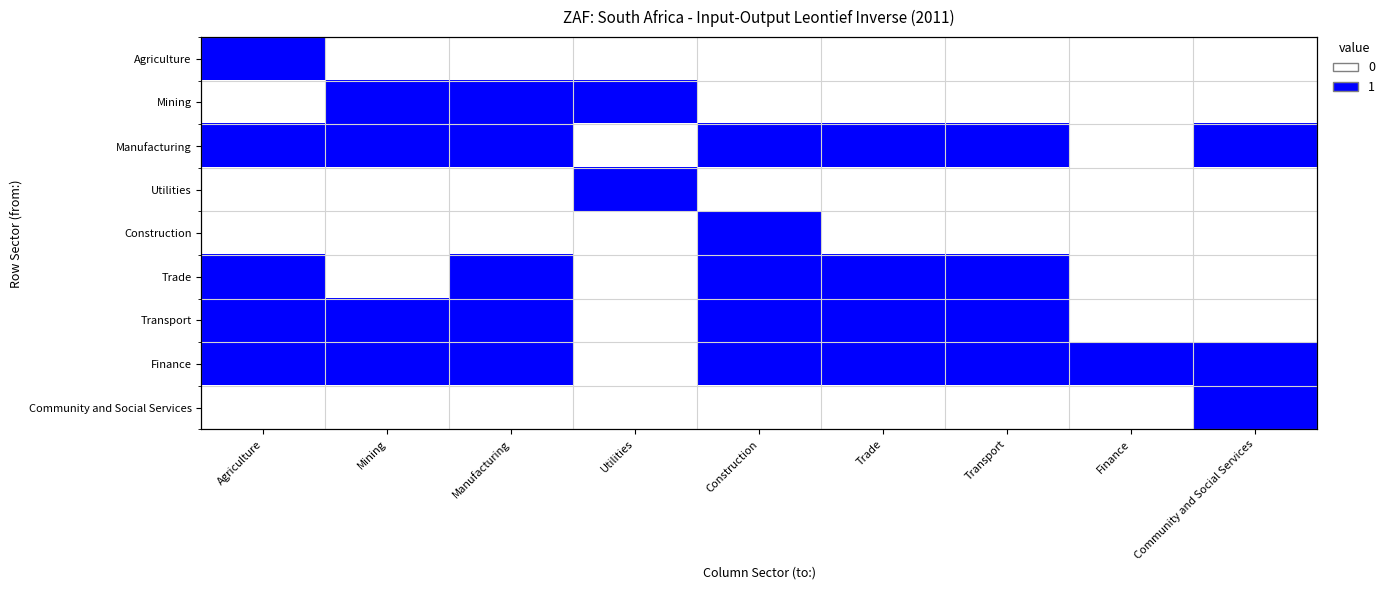

Which series has the widest spread of values?

Agriculture